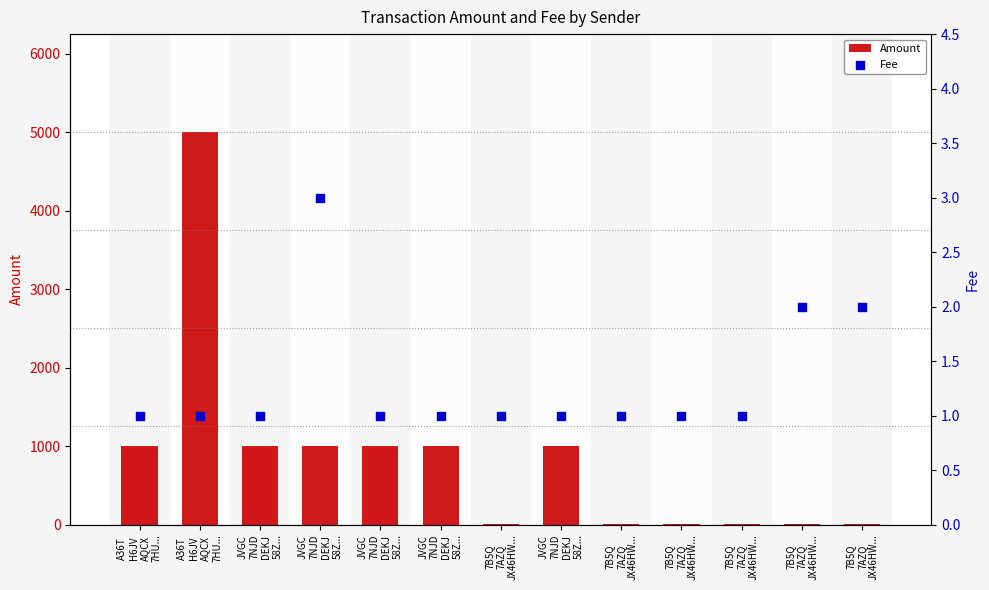

At how many categories does at least one series exceed 2618?

1